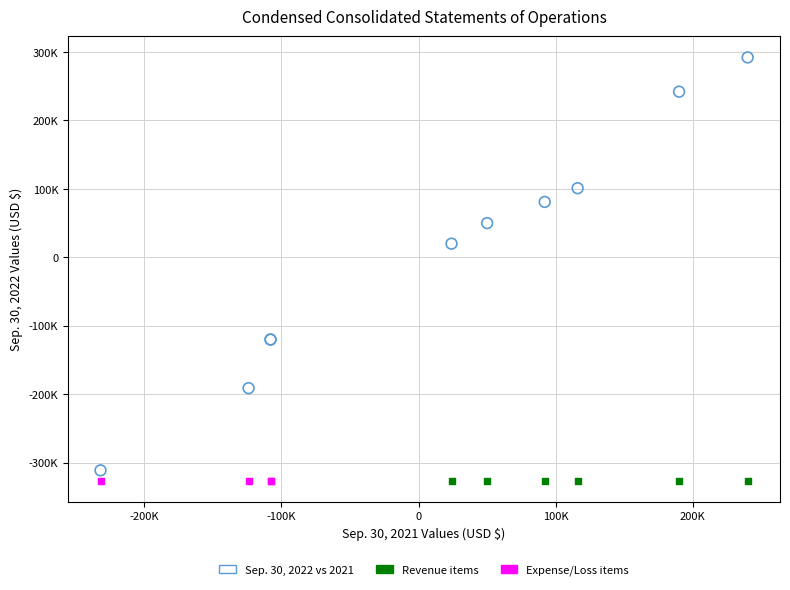

What are all the series names shown in the legend?

Sep. 30, 2022 vs 2021, Revenue items, Expense/Loss items